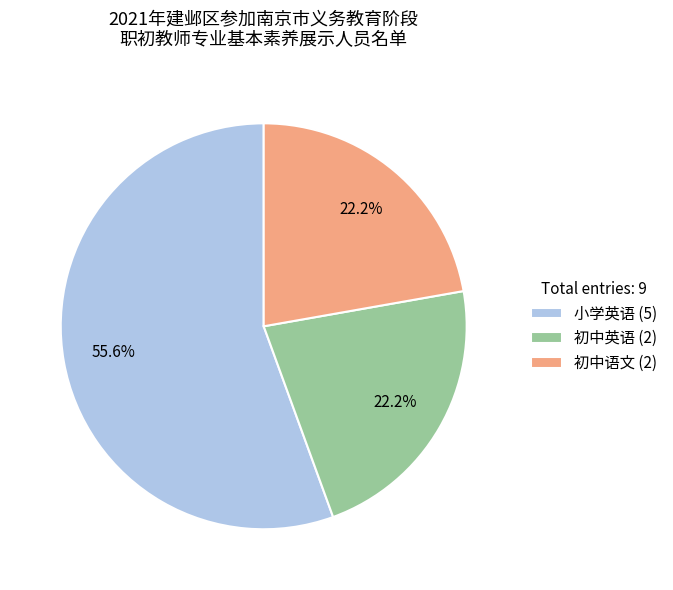

What percentage is NOT represented by 初中英语 (2)?

77.8%